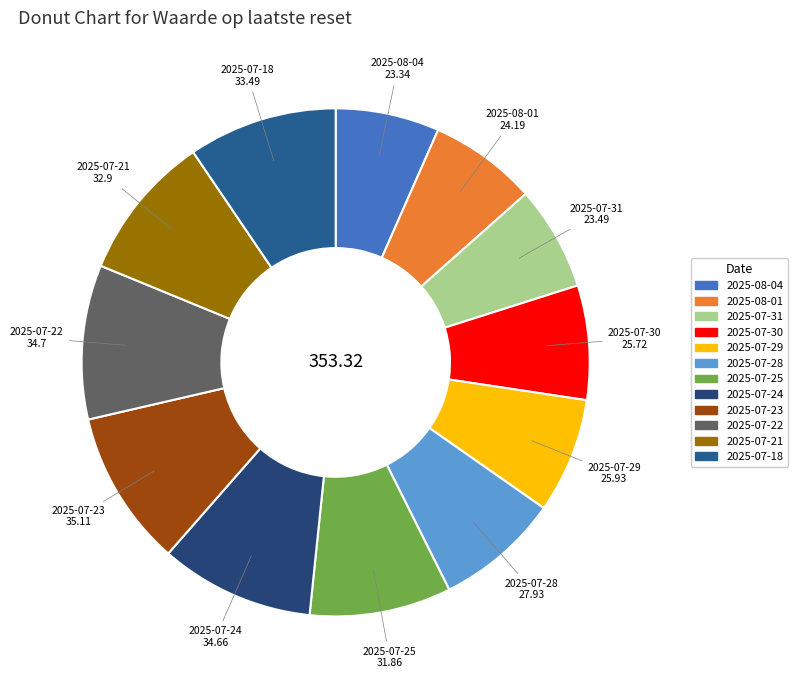

Approximately how many times larger is the value at 2025-08-01 compared to 2025-07-25?

0.8